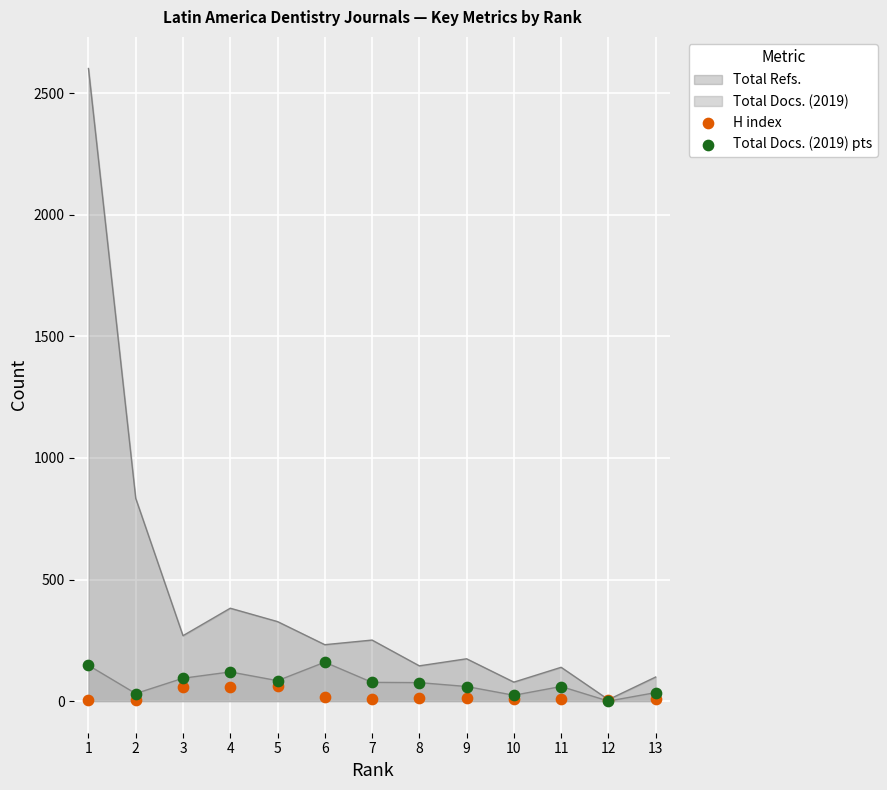

The value of Total Refs. at 9 is 174. True or false?

True